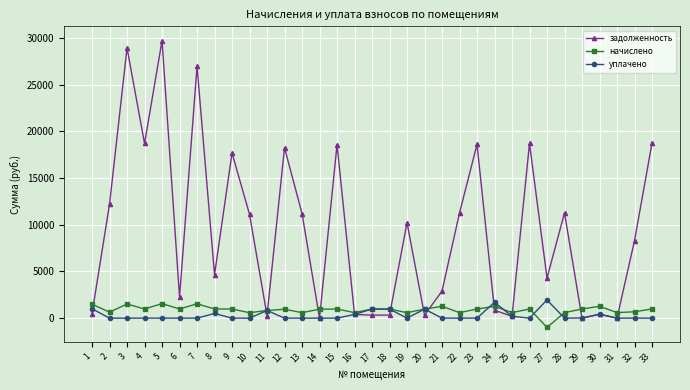

What are all the series names shown in the legend?

задолженность, начислено, уплачено